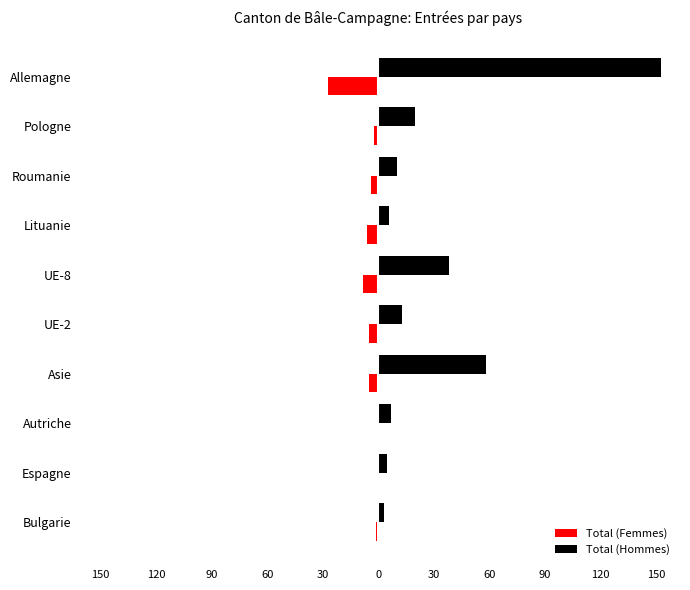

What is the sum of all Total (Femmes) values?

-58